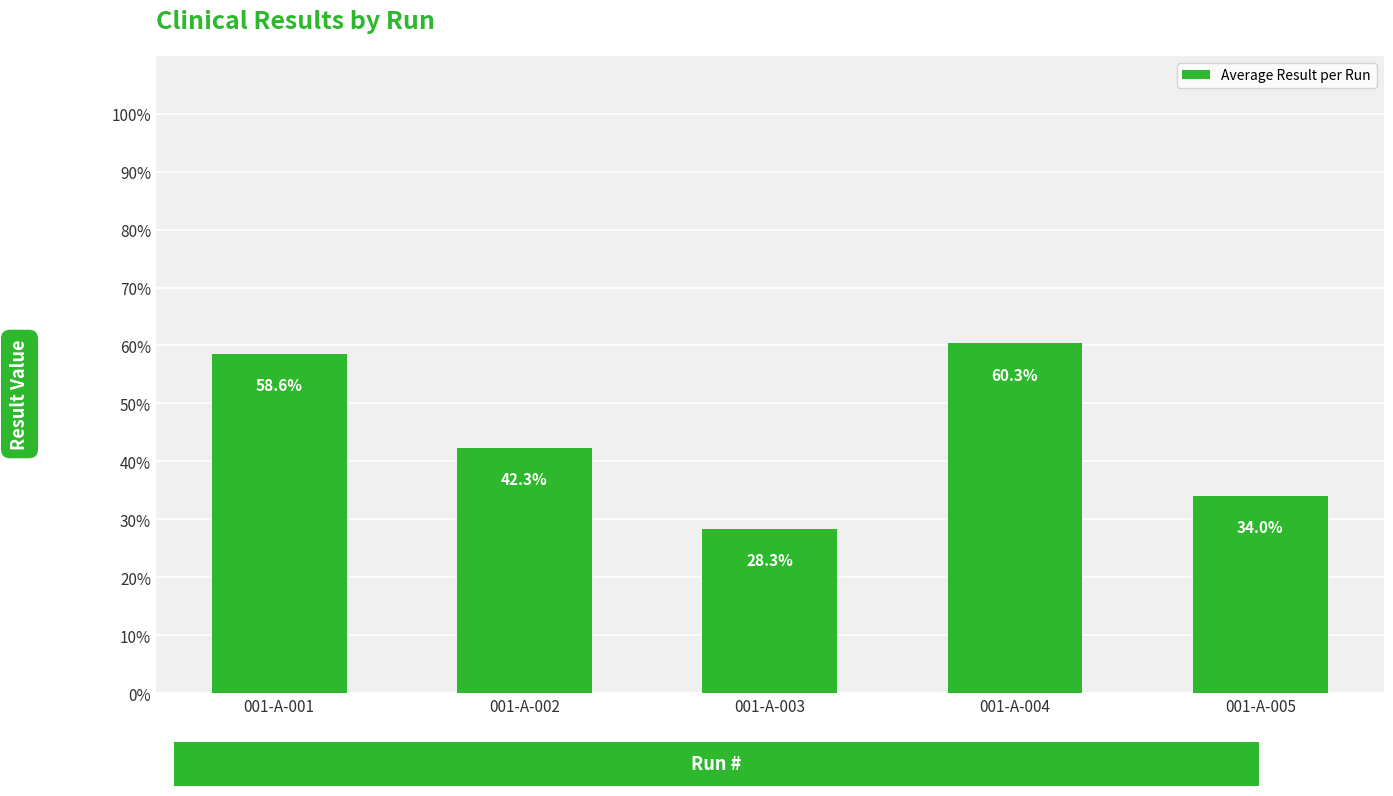

Reading left to right, extract all data points from this chart.

001-A-001=0.6	001-A-002=0.4	001-A-003=0.3	001-A-004=0.6	001-A-005=0.3